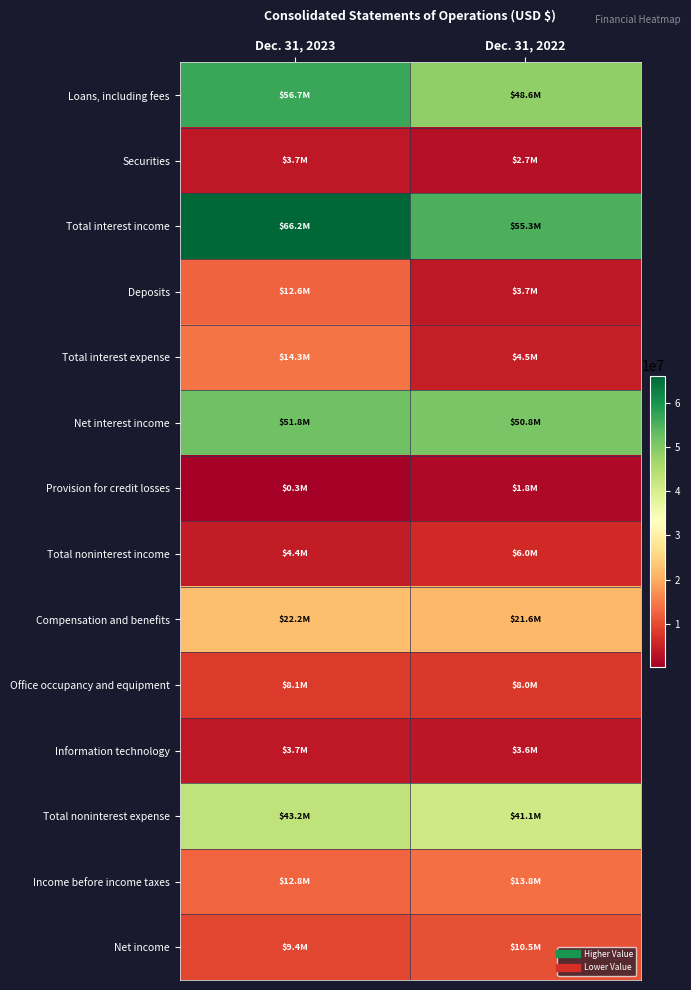

At how many categories does at least one series exceed 62512006?

1